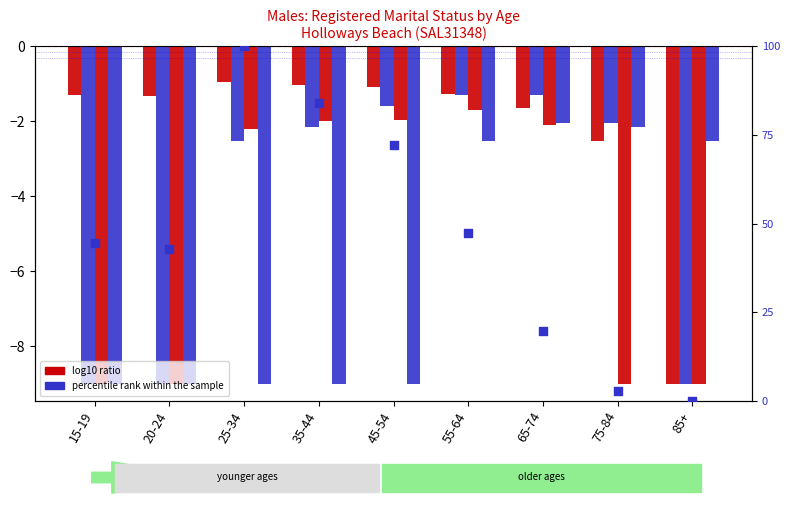

Which series contains the lowest Y value?

Never married